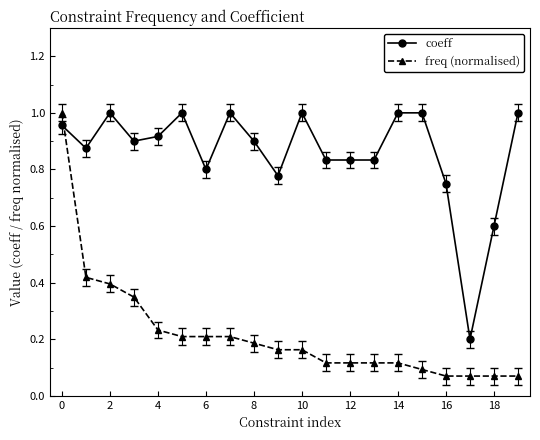

How many categories are shown in the chart?

20